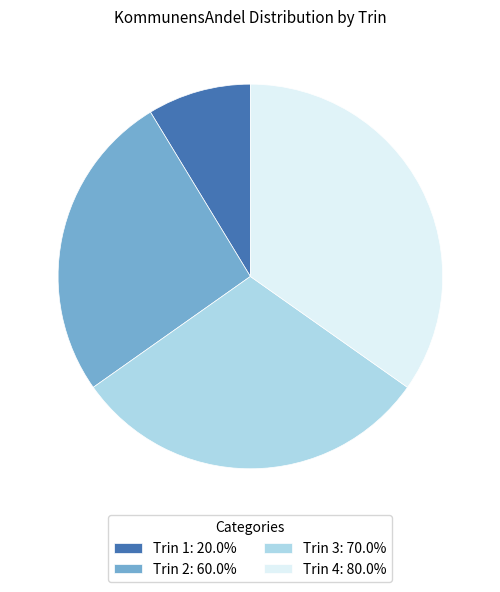

Combined, do Trin 1: 20.0% and Trin 4: 80.0% account for over 50%?

No